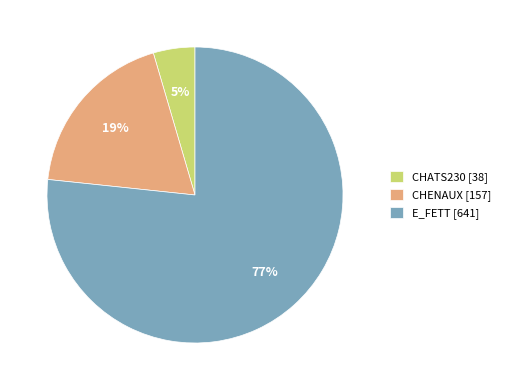

Which category has the biggest portion of the pie?

E_FETT [641]